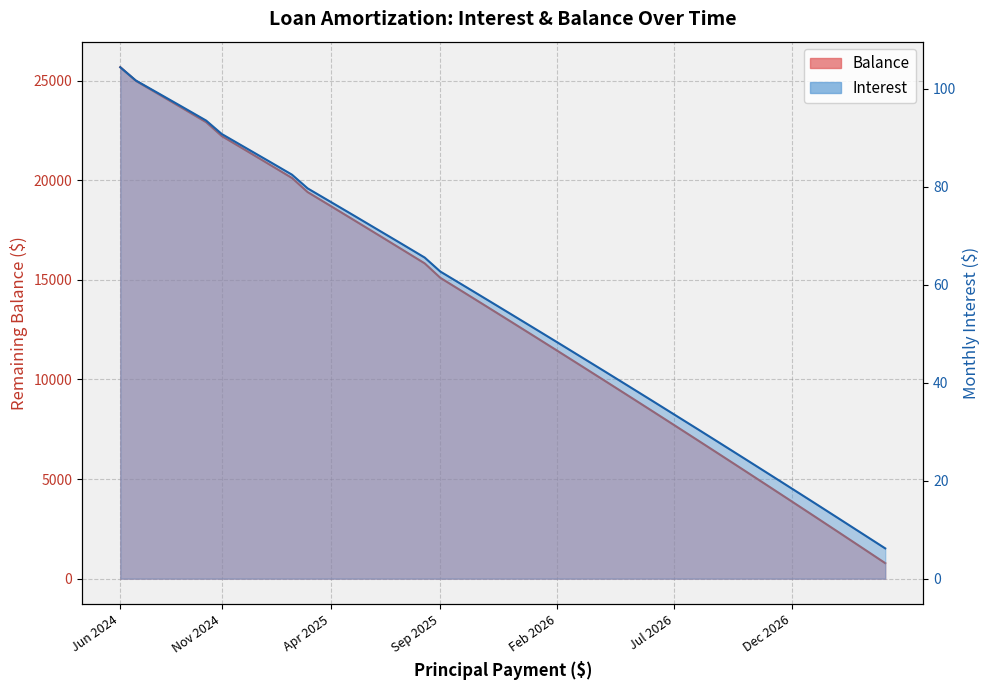

Which has a higher value, Jan 2027 or Feb 2026?

Feb 2026